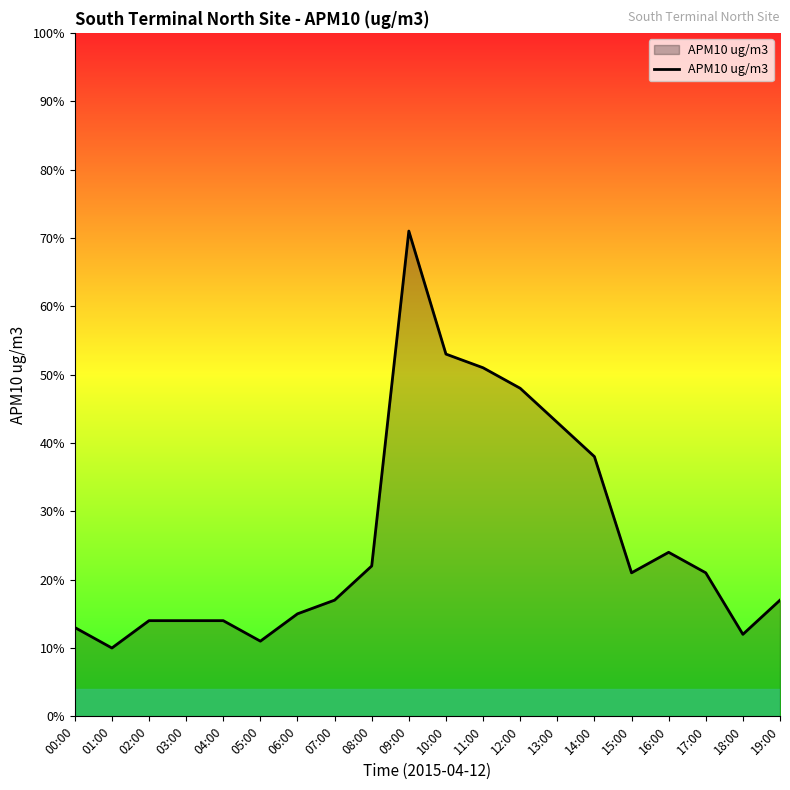

Where is the data nearest to the value 40?

14:00